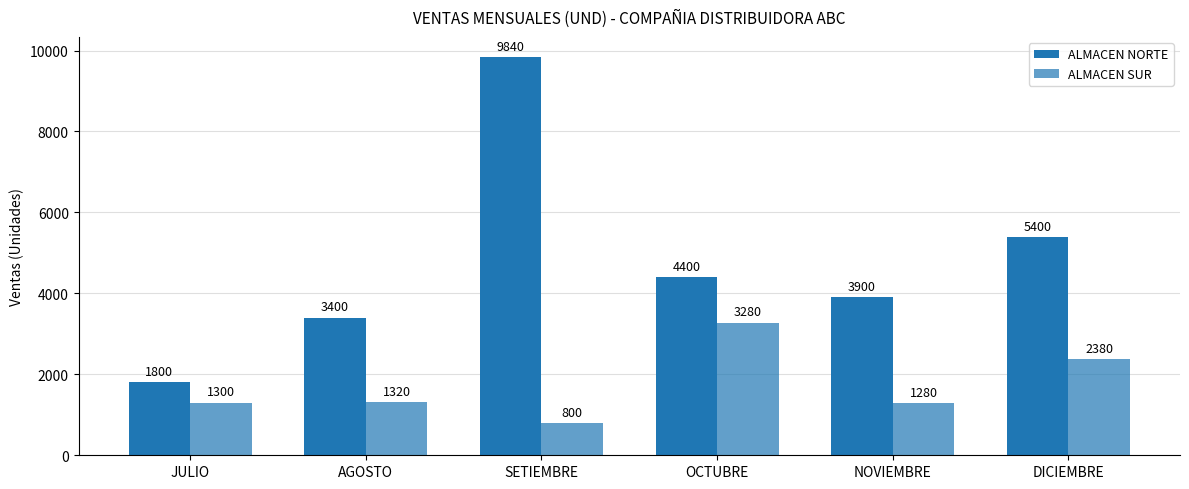

Which label corresponds to the smallest value in the chart?

SETIEMBRE